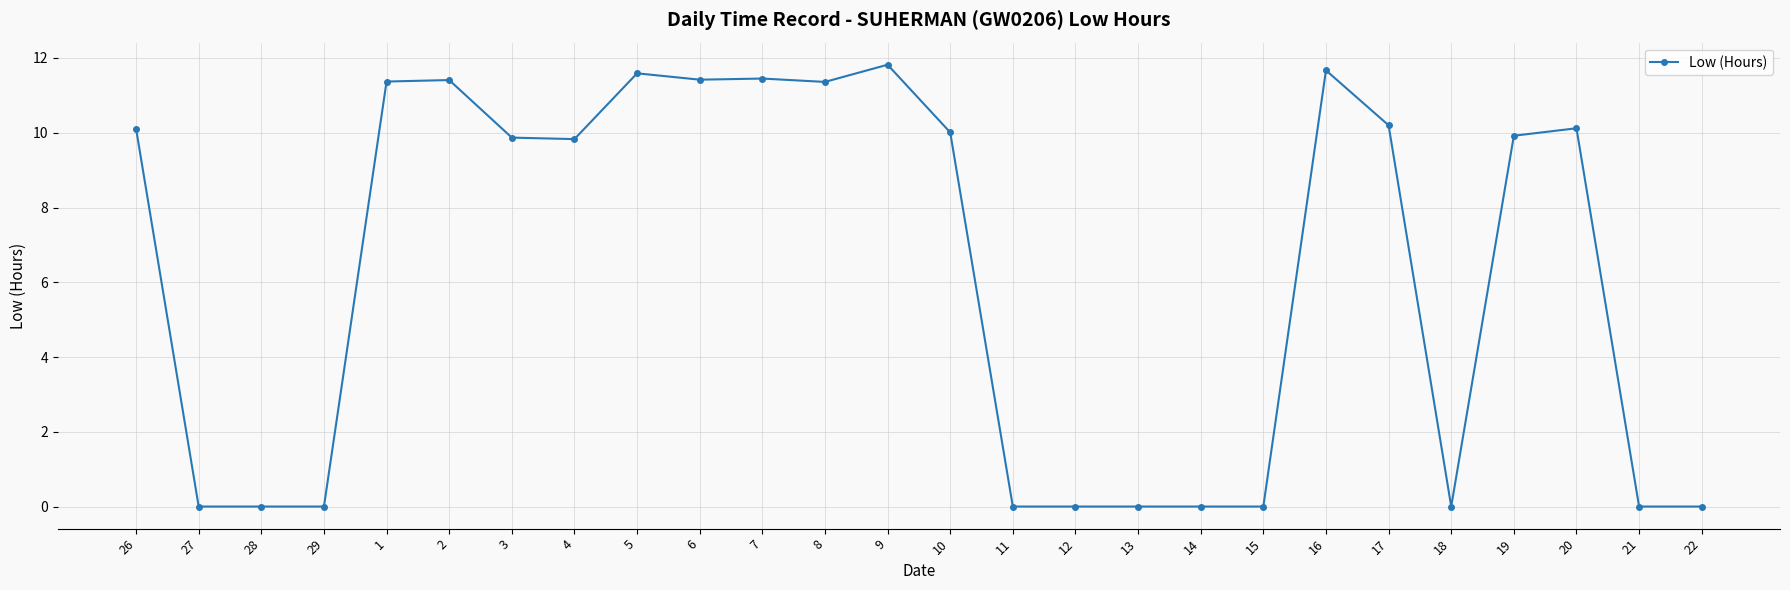

What is the greatest value displayed?

11.8